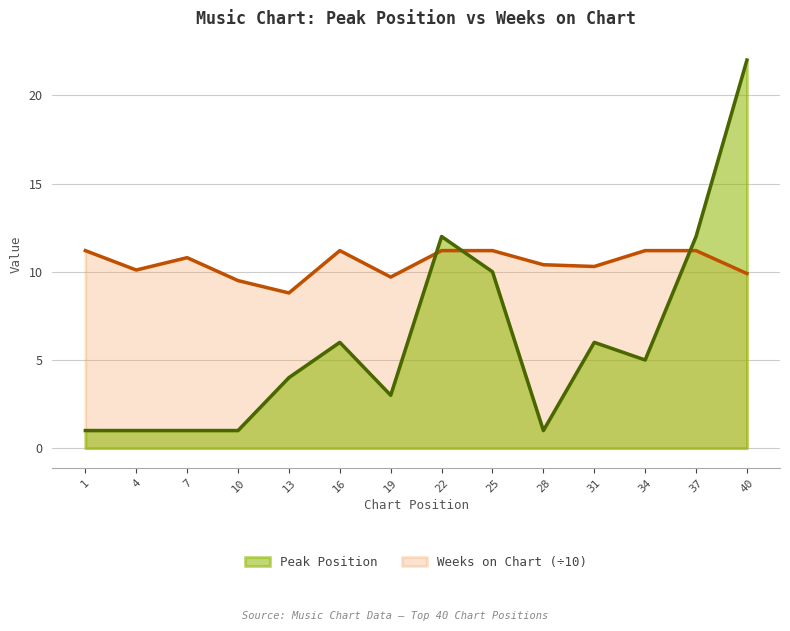

What is the sum of all Peak Position values?

85.0